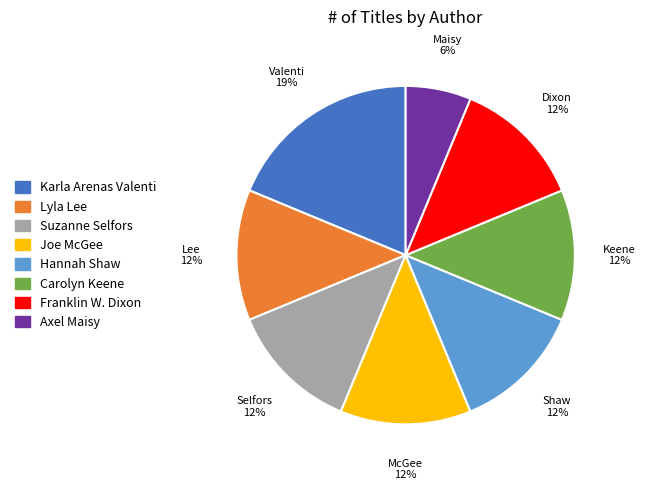

To the nearest percent, what is the combined percentage of Carolyn Keene and Suzanne Selfors?

25%